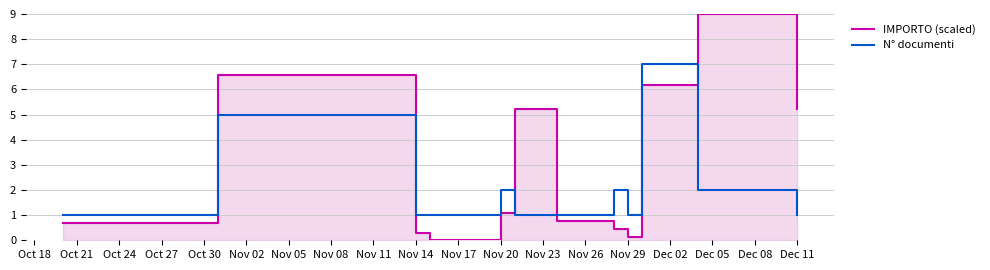

Reading left to right, transcribe all the data shown in this chart.

IMPORTO (scaled): 0.7	6.6	0.3	0.0	1.1	5.2	0.8	0.4	0.1	6.2	9.0	5.2
N° documenti: 1.0	5.0	1.0	1.0	2.0	1.0	1.0	2.0	1.0	7.0	2.0	1.0